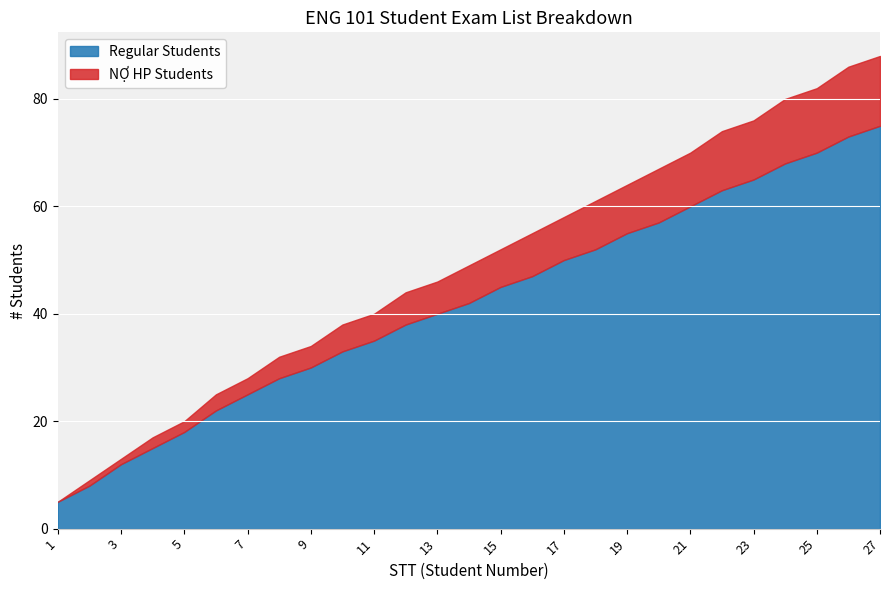

The value of Regular Students at 6 is 22. True or false?

True